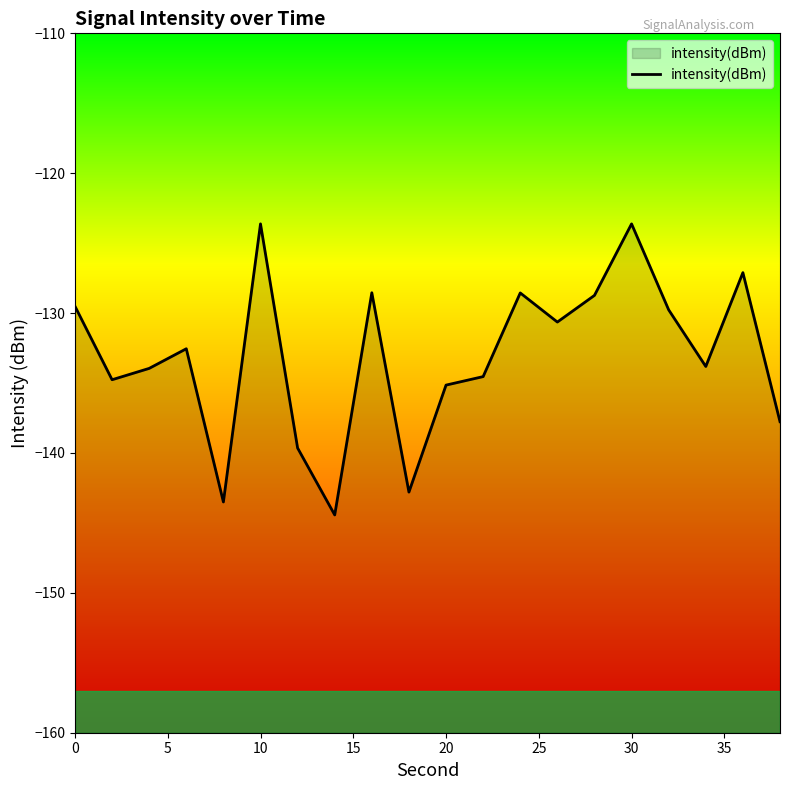

What is the average value?

-133.2